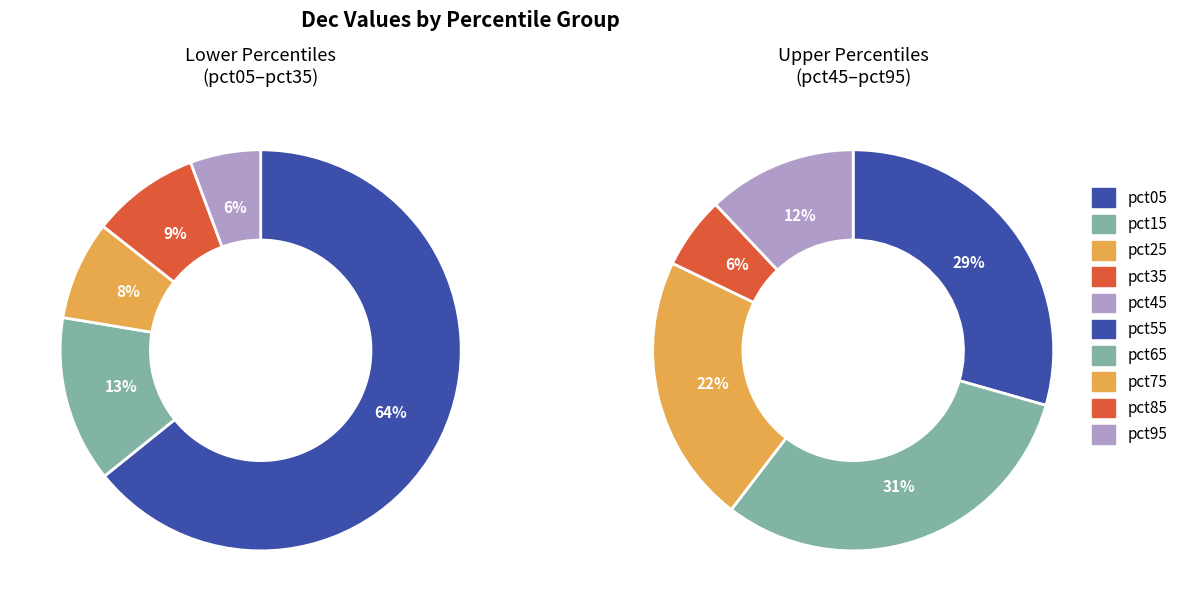

What is the majority slice?

pct05